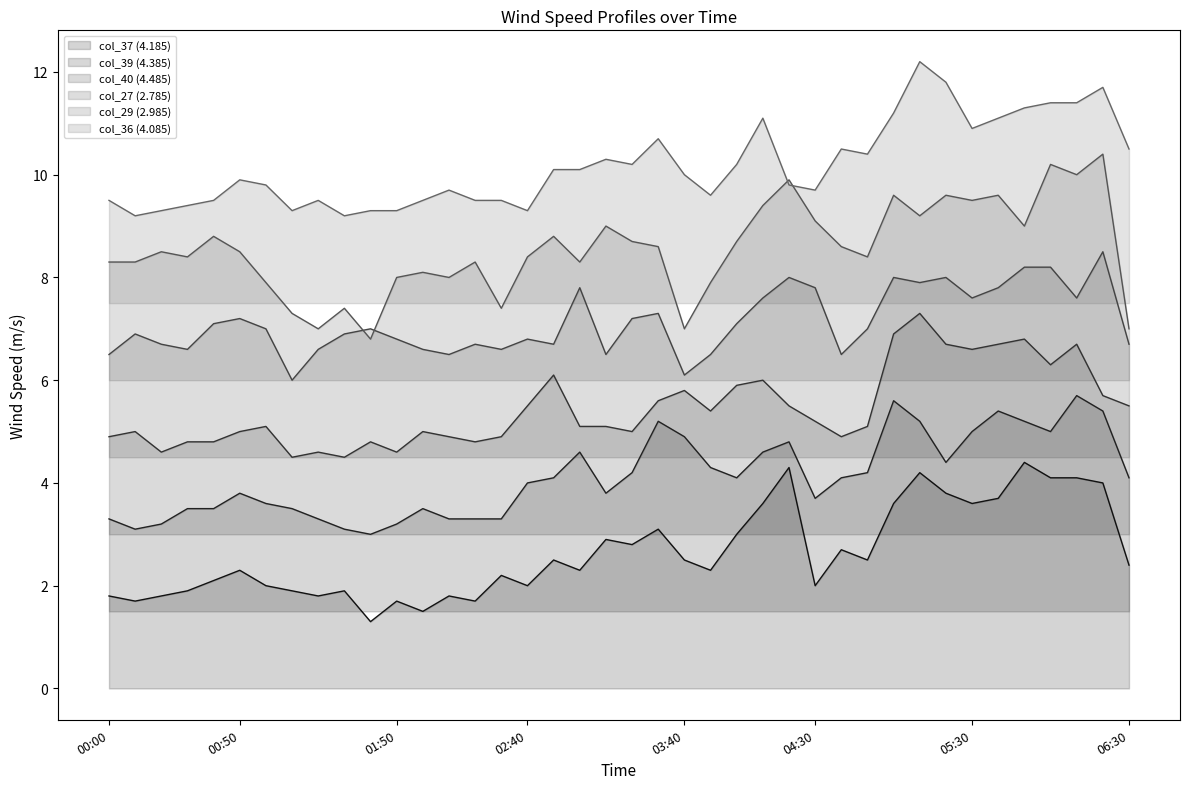

What is the minimum value shown in the chart?

1.3